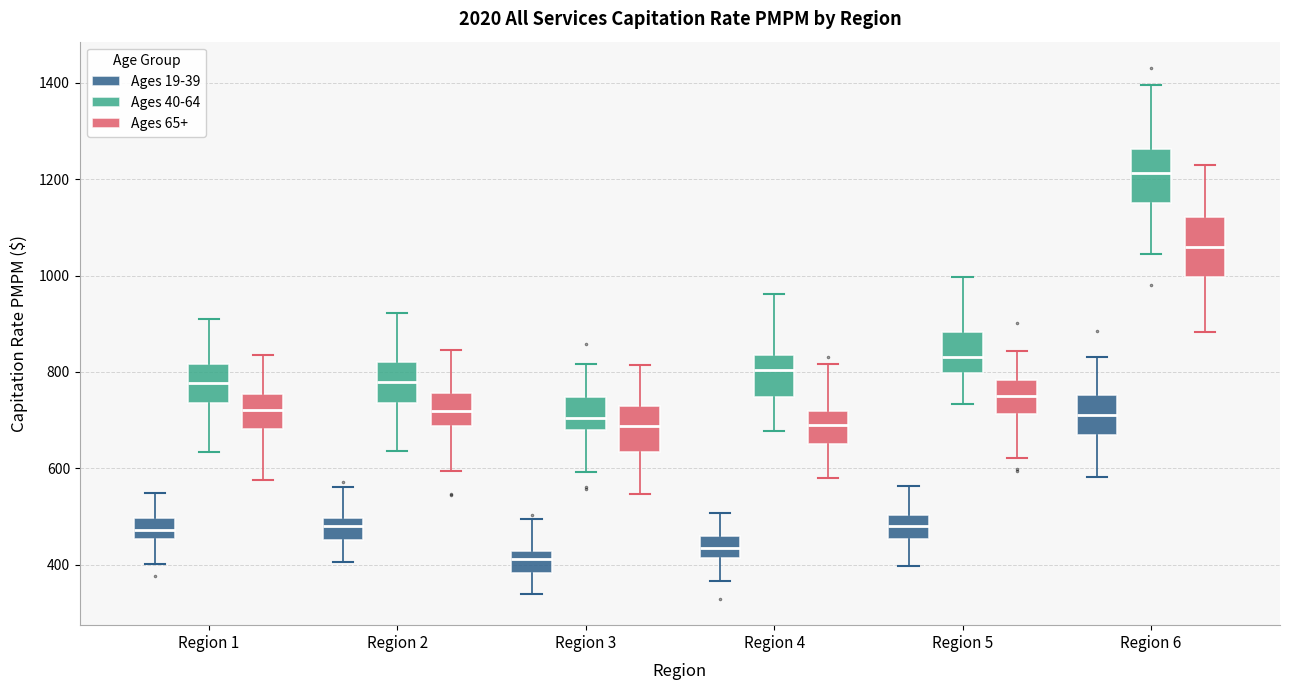

Which box's median line is the highest?

Region 6 (Ages 40-64)